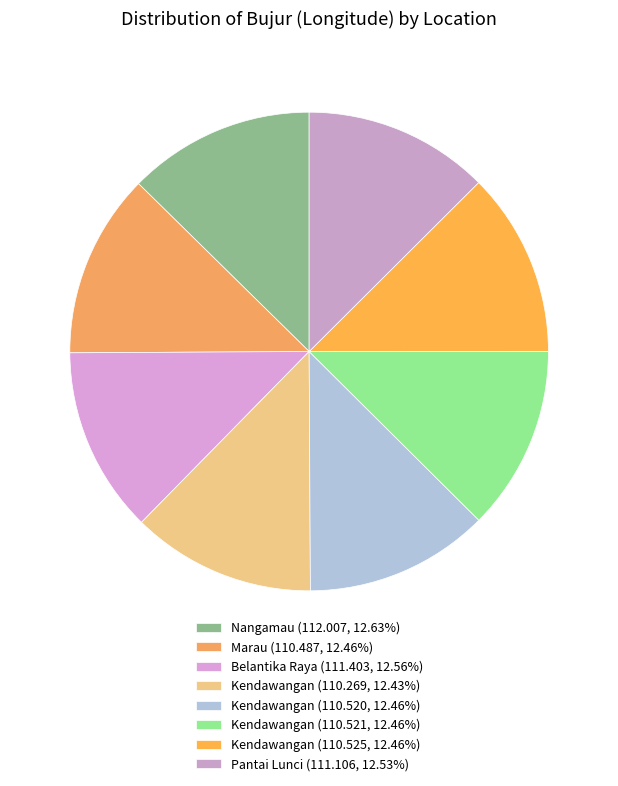

How many slices are in this pie chart?

8